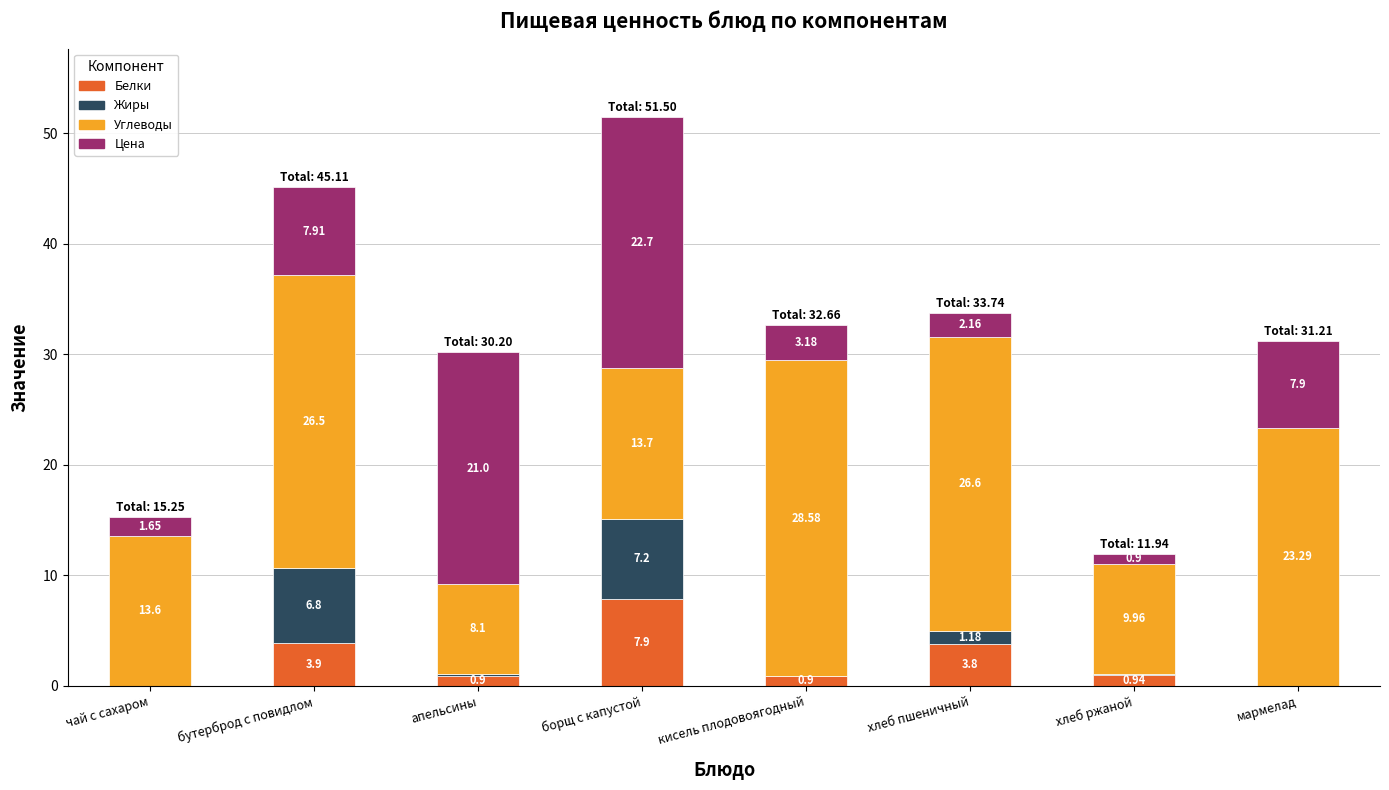

Where is Белки nearest to the value 3?

хлеб пшеничный